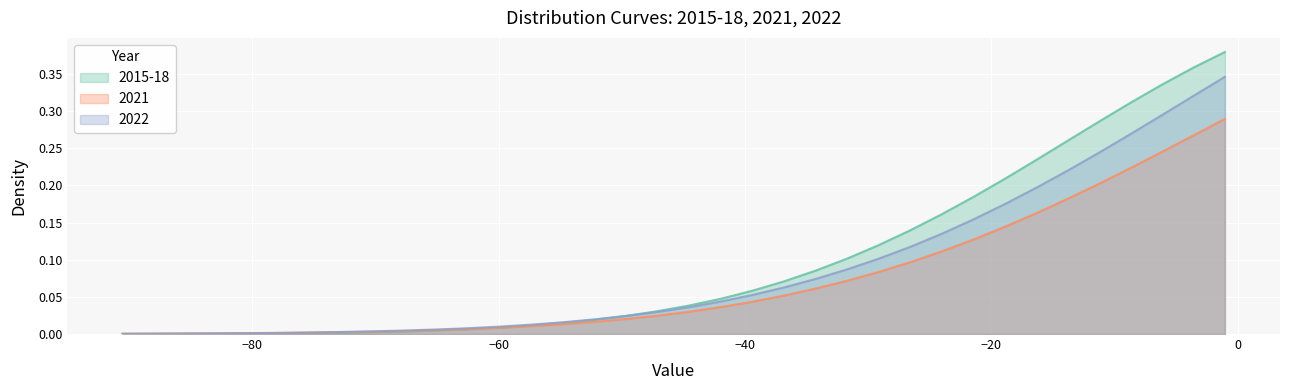

List the series in order of their peak value, highest first.

2015-18, 2022, 2021